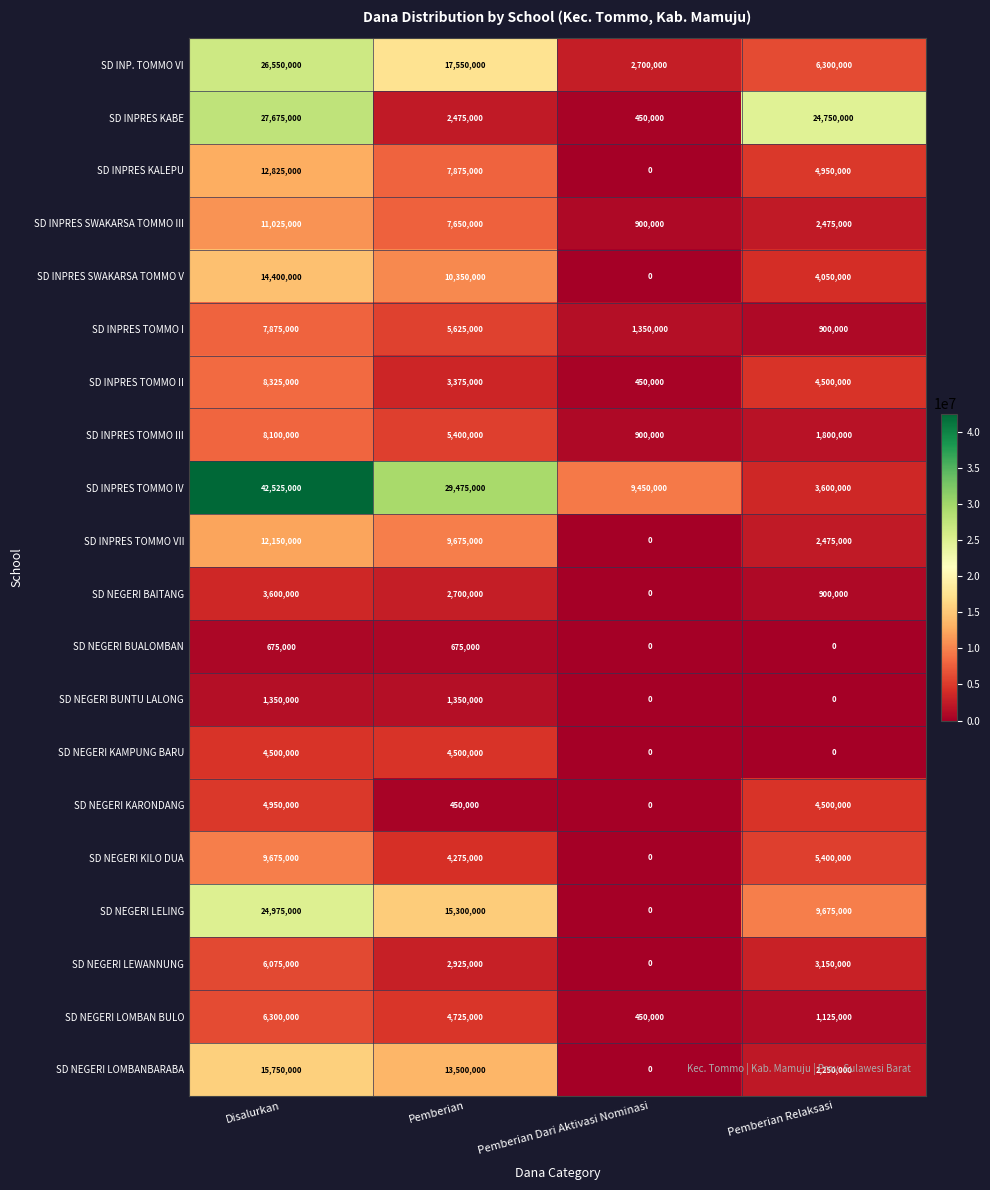

What is the difference between the maximum and second lowest values in the SD INPRES TOMMO VII series?

9675000